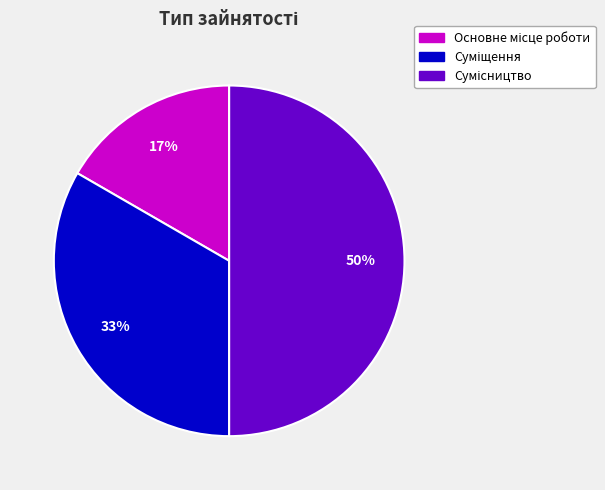

To the nearest percent, what is the average slice percentage?

33%